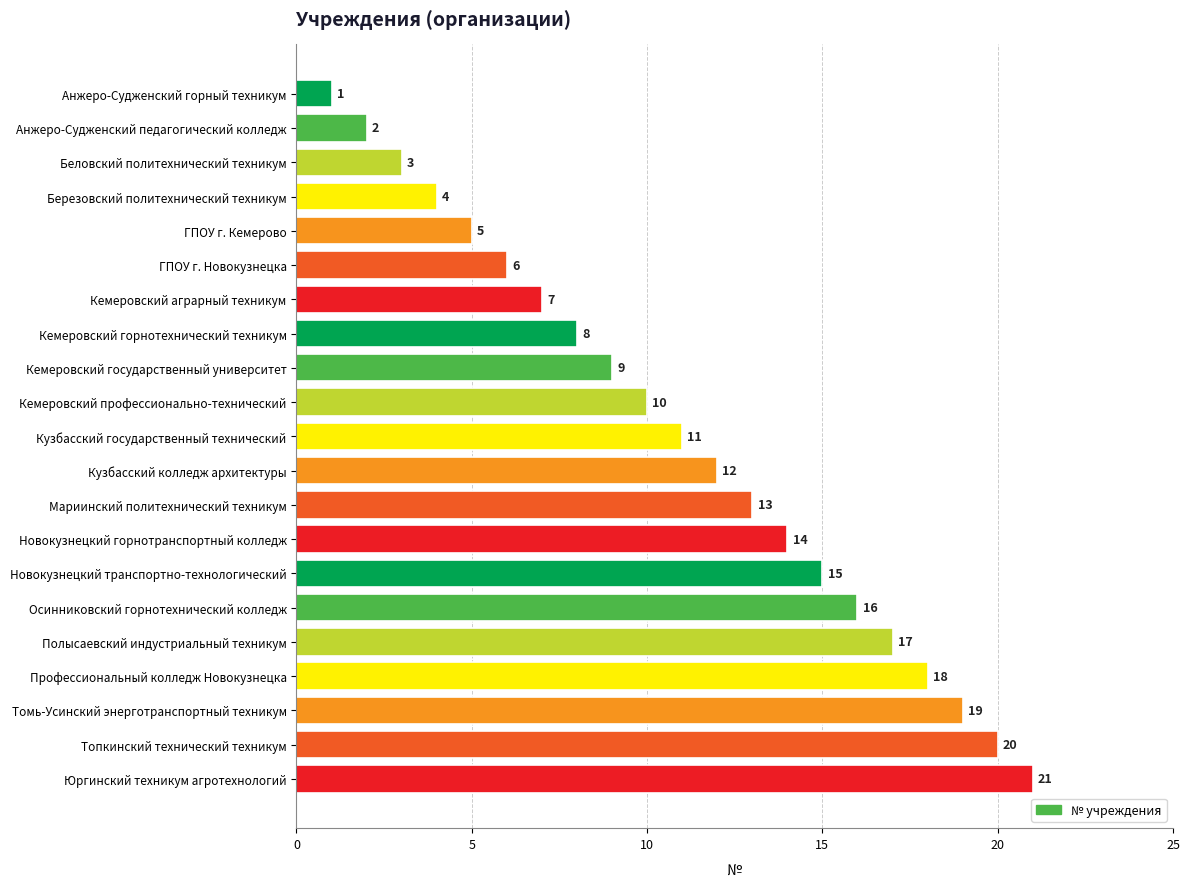

What is the maximum value shown in the chart?

21